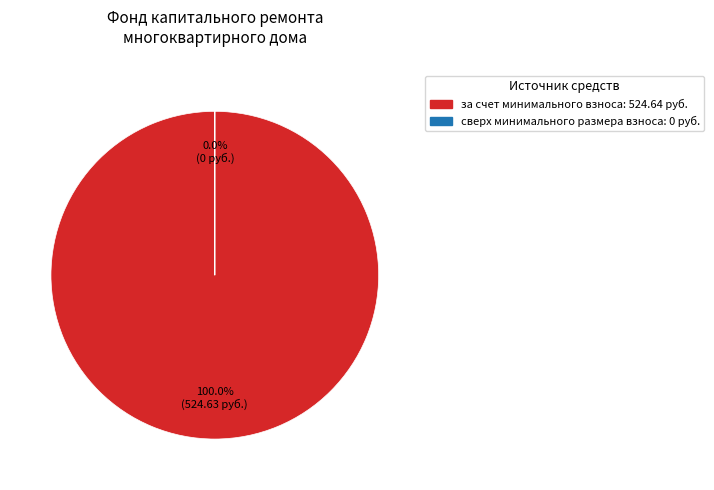

How many slices are in this pie chart?

2